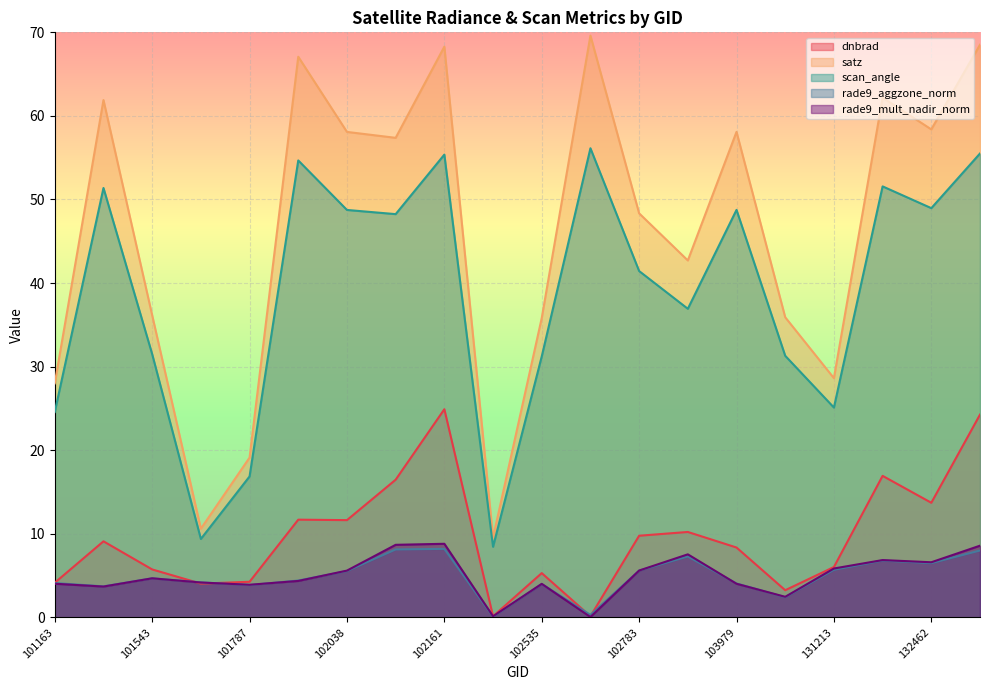

At which label does scan_angle first exceed 48?

101411